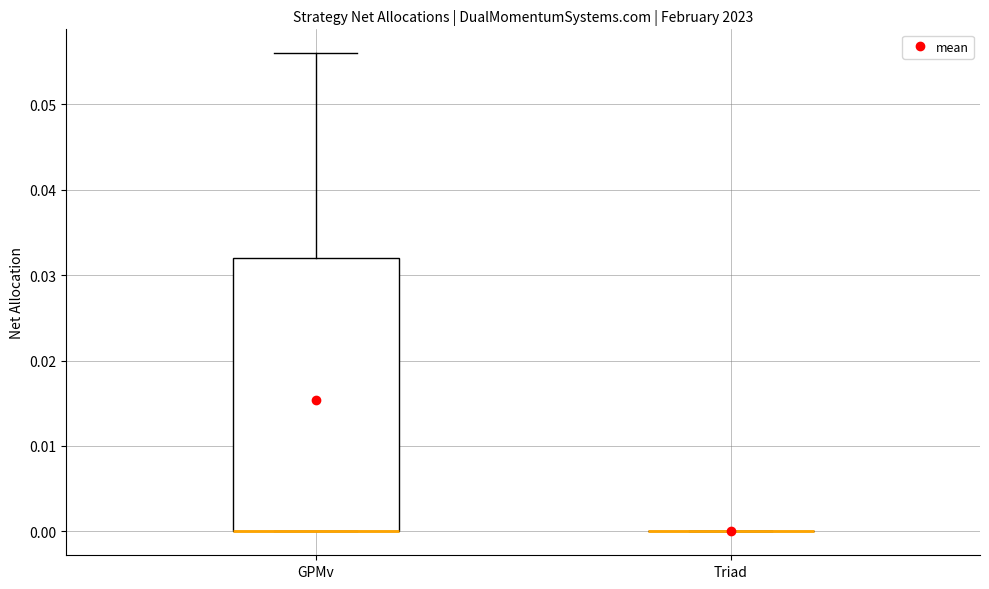

Reading left to right, transcribe this box plot: for each box, give where its median line is, the range the box spans, and where its two whiskers end, as read against the y-axis. The values are not printed on the chart, so give them approximately, as read against the axis.

GPMv: median 0.000 (drawn on the box's lower edge), box 0.000 to 0.032, whiskers 0.000 to 0.056
Triad: box collapsed to a line at 0.000, whiskers 0.000 to 0.000